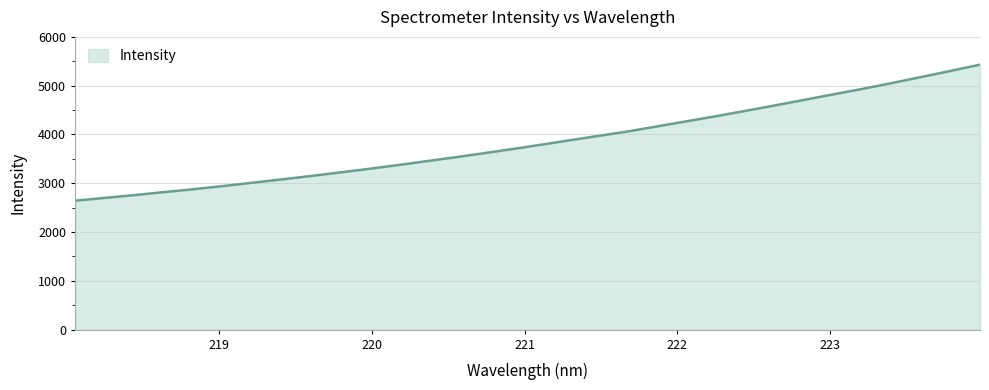

True or false: the data has more than 1 interior local peaks.

False